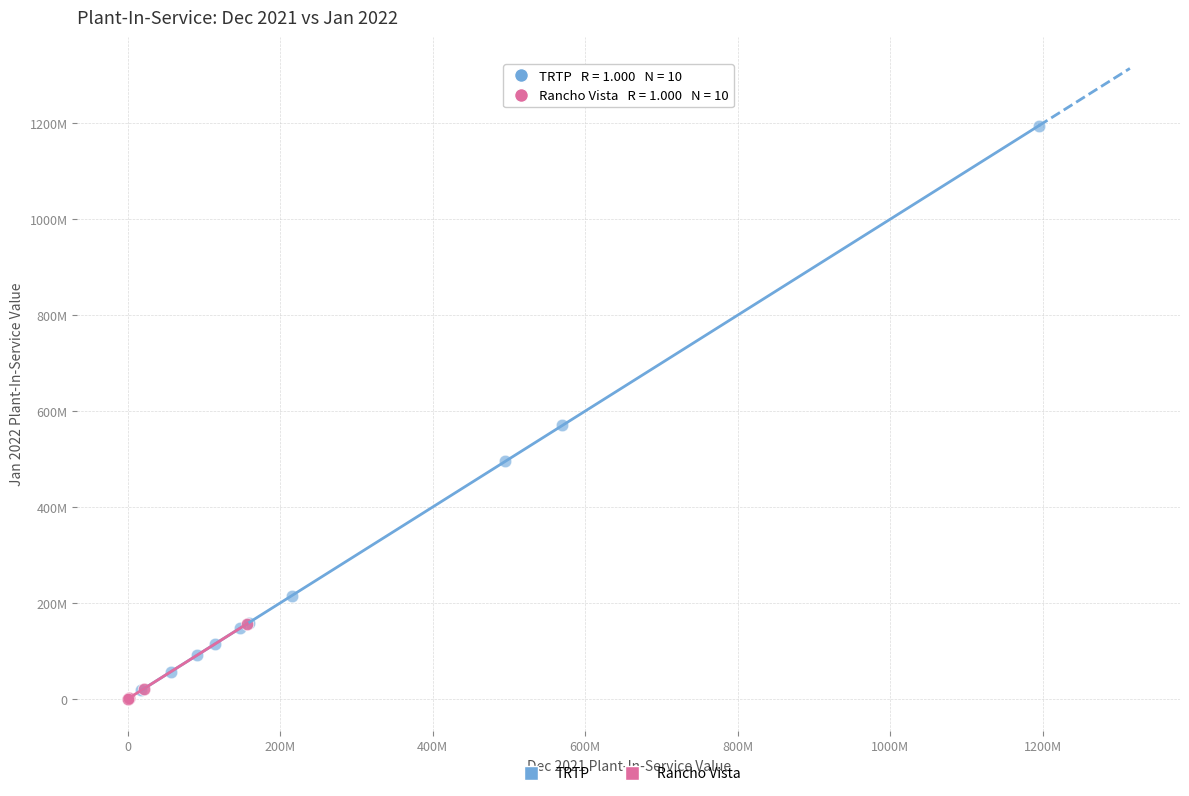

Which series has the widest spread of Y values?

TRTP